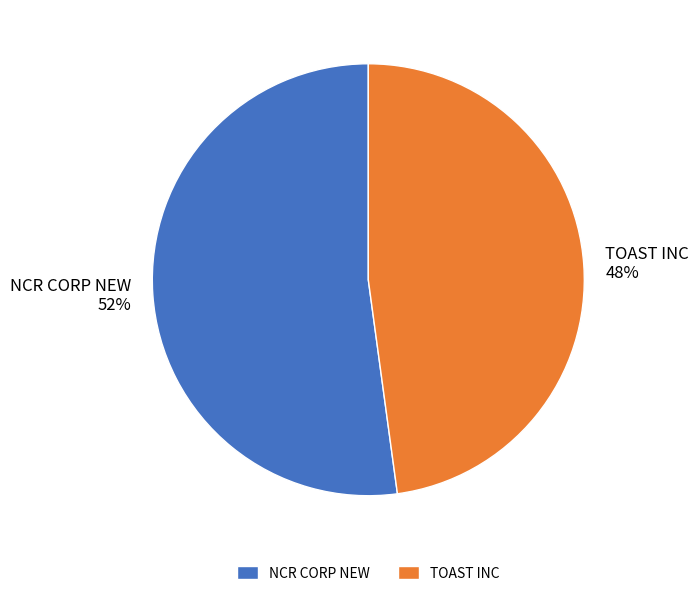

Do TOAST INC and NCR CORP NEW together represent more than half of the pie?

Yes